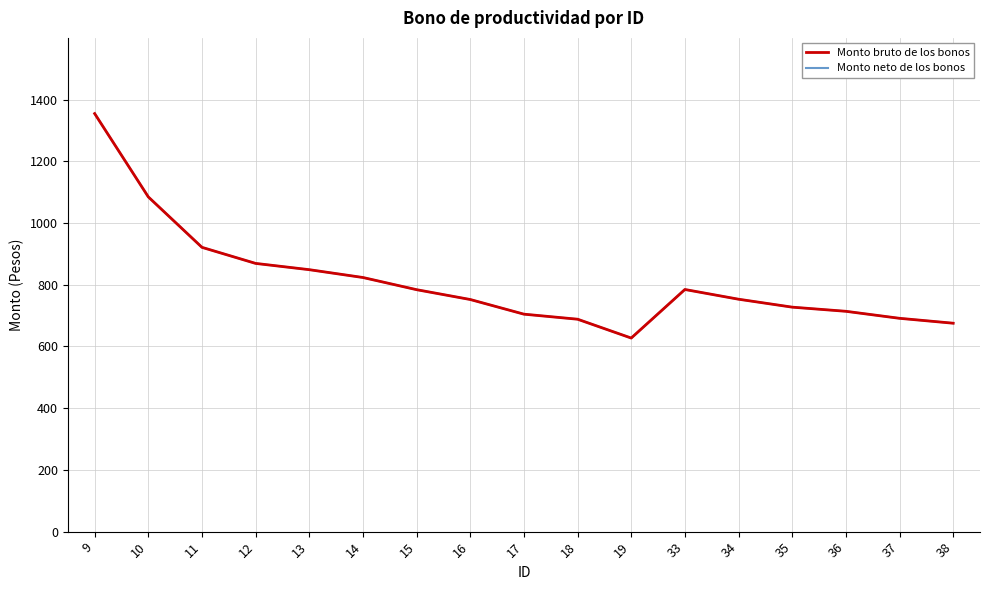

The value of Monto neto de los bonos at 15 is 1056.6. True or false?

False